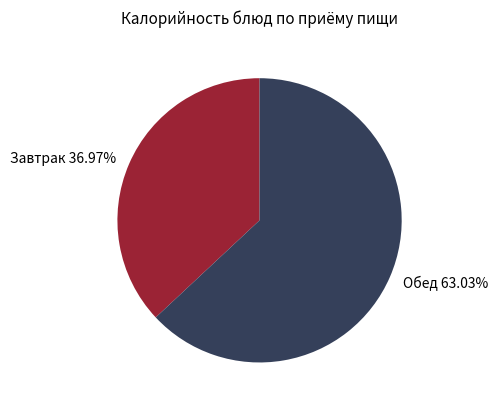

What is the largest slice in the pie chart?

Обед